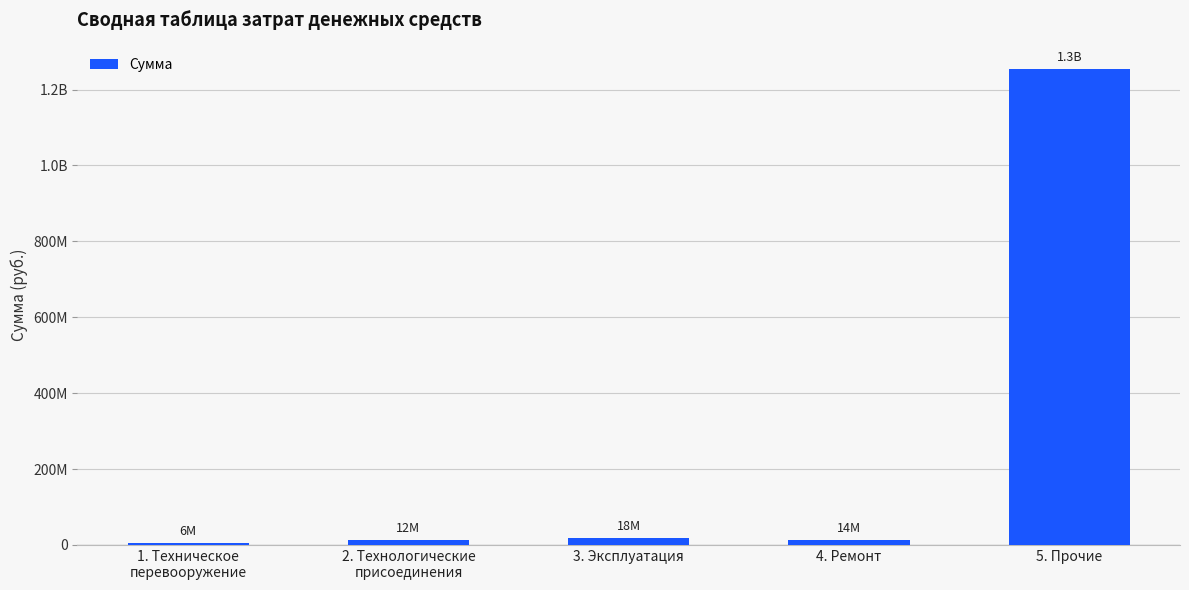

Reading right to left, list all the values displayed in this chart.

5. Прочие=1253703000	4. Ремонт=13772000	3. Эксплуатация=18296000	2. Технологические
присоединения=12400000	1. Техническое
перевооружение=6080000